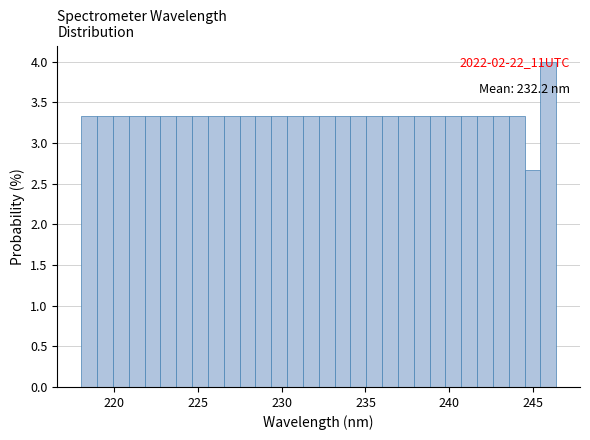

Around what value on the x-axis is the tallest bar? Give the approximate position of its centre, as read against the axis.

246.0